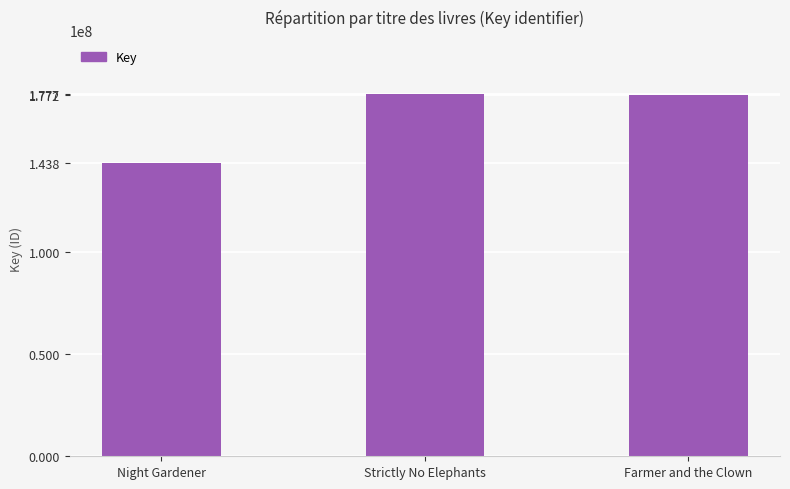

What is the label of the 3rd bar from the right?

Night Gardener